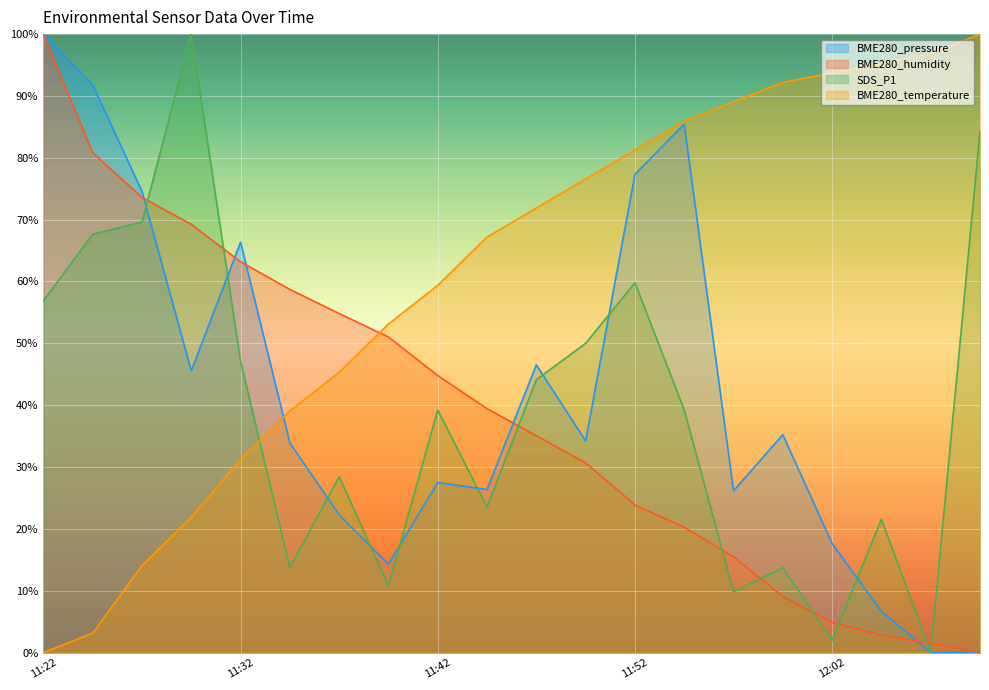

How many lines are shown in the chart?

4